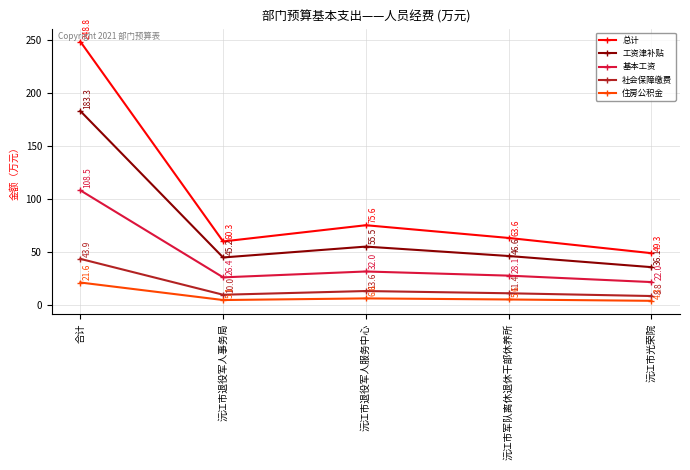

Rank the series at 沅江市军队离休退休干部休养所 from highest to lowest value.

总计, 工资津补贴, 基本工资, 社会保障缴费, 住房公积金